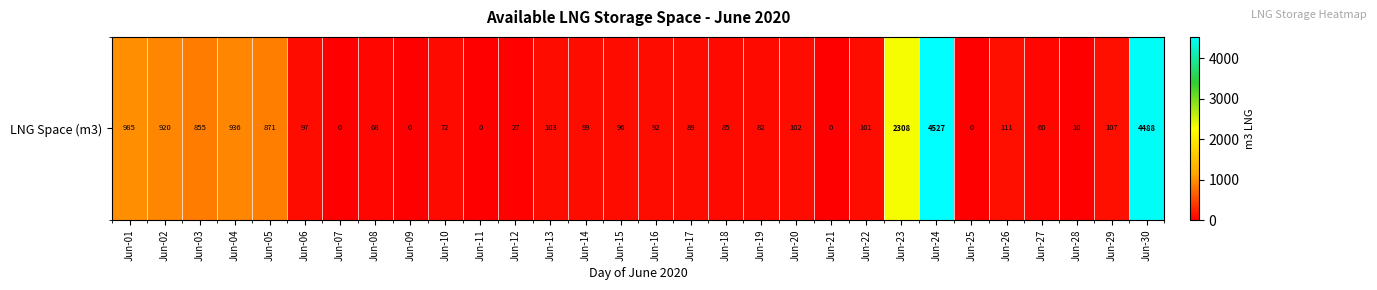

Count the number of data series in this chart.

1